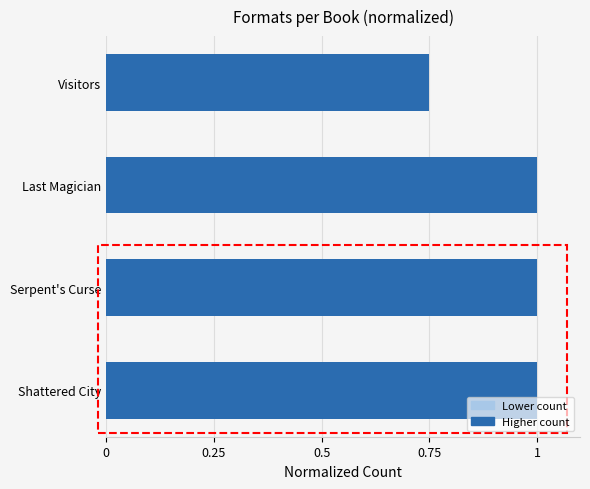

What is the sum of all values?

3.8